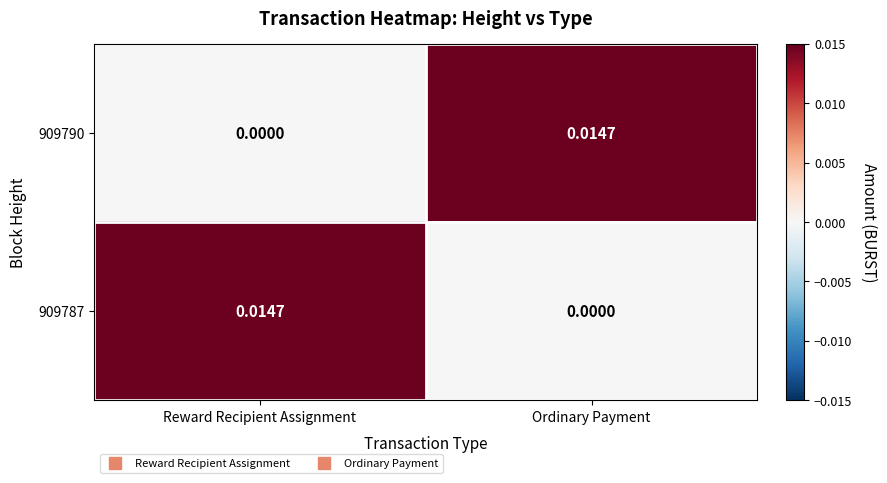

Is the value of 909787 at Ordinary Payment greater than the value of 909790 at Ordinary Payment?

No